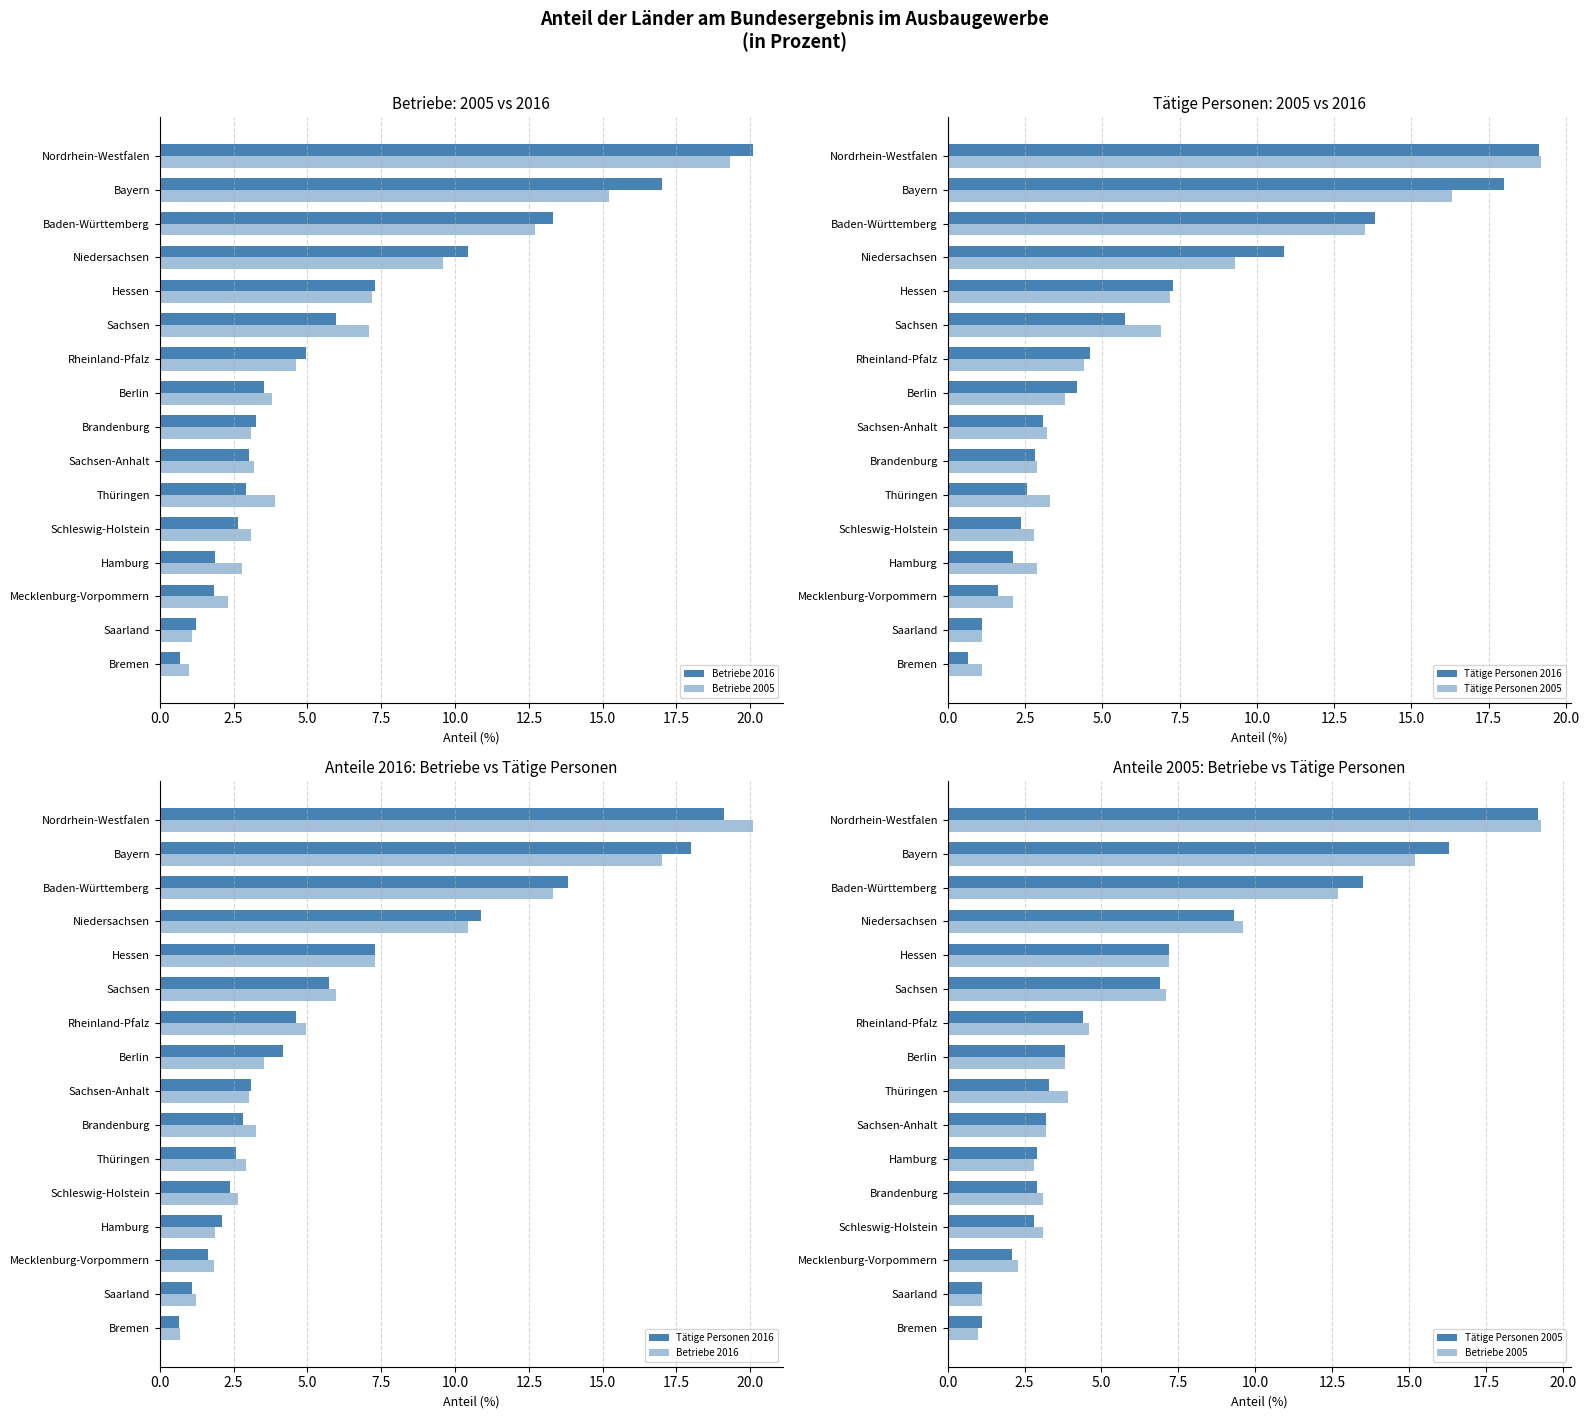

Rank the series by their maximum value, from lowest to highest.

Tätige Personen 2016, Tätige Personen 2005, Betriebe 2005, Betriebe 2016